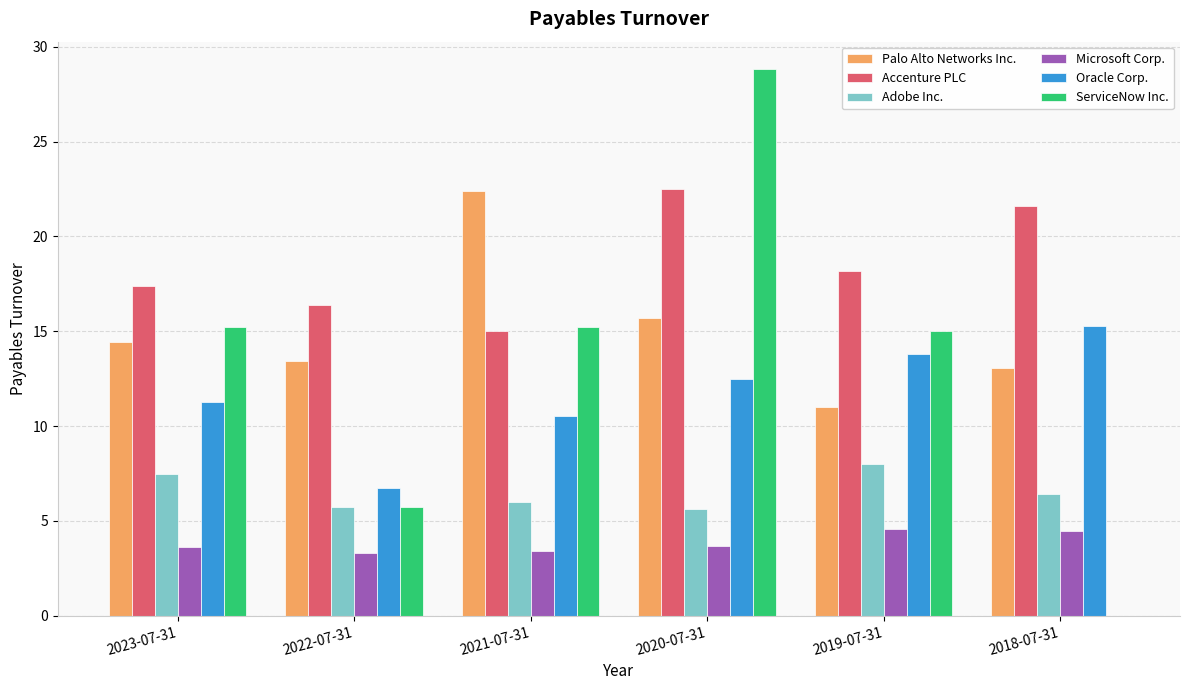

The value of Oracle Corp. at 2019-07-31 is 13.8. True or false?

True